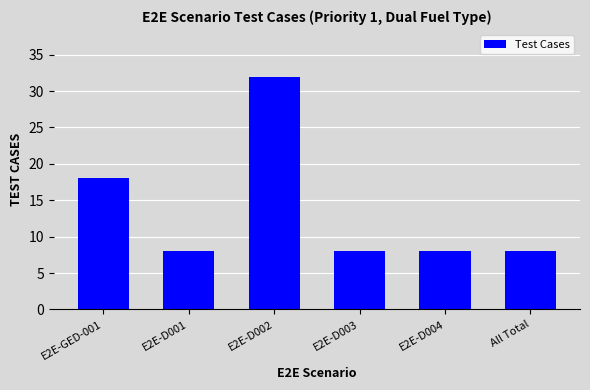

What position from the right is All Total?

1